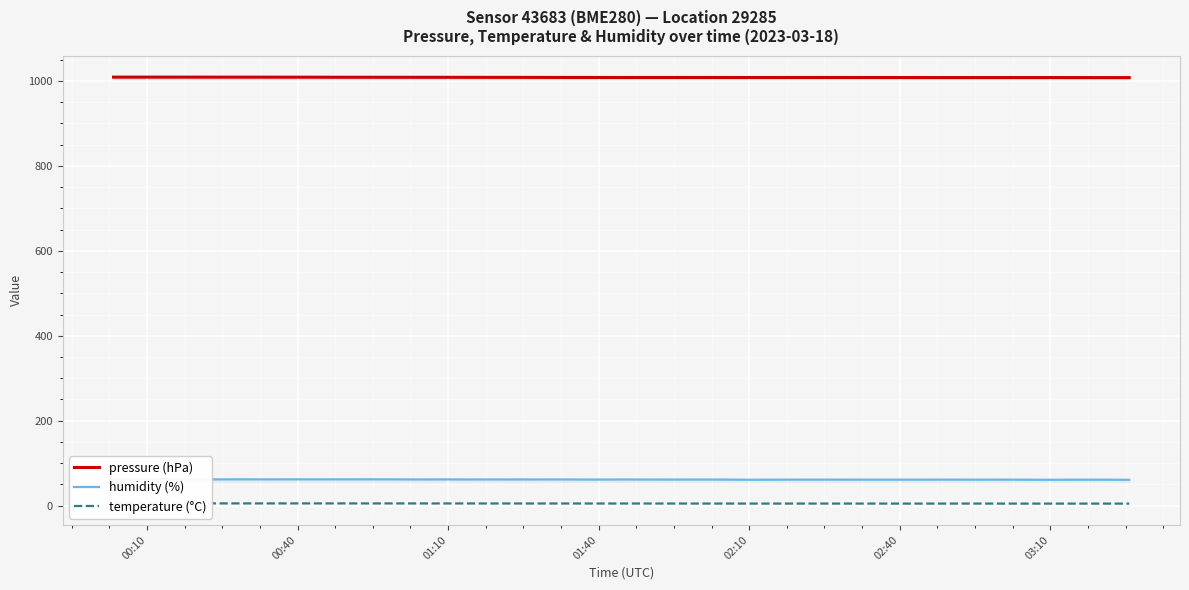

What is the minimum value for pressure (hPa)?

1007.8